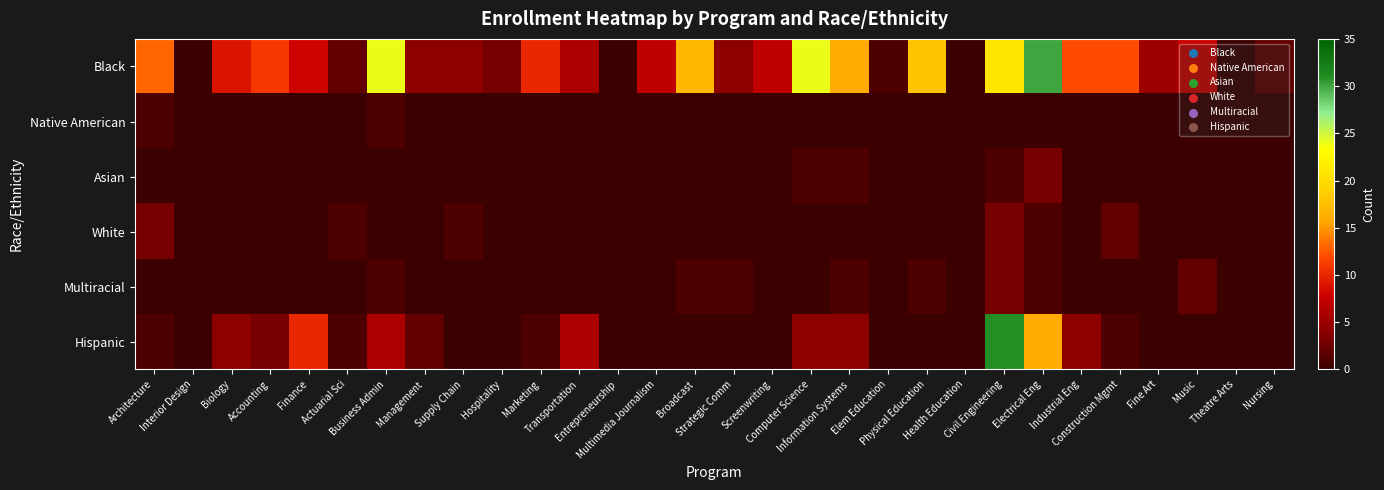

What is the spread (max minus min) of values at Actuarial Sci?

2